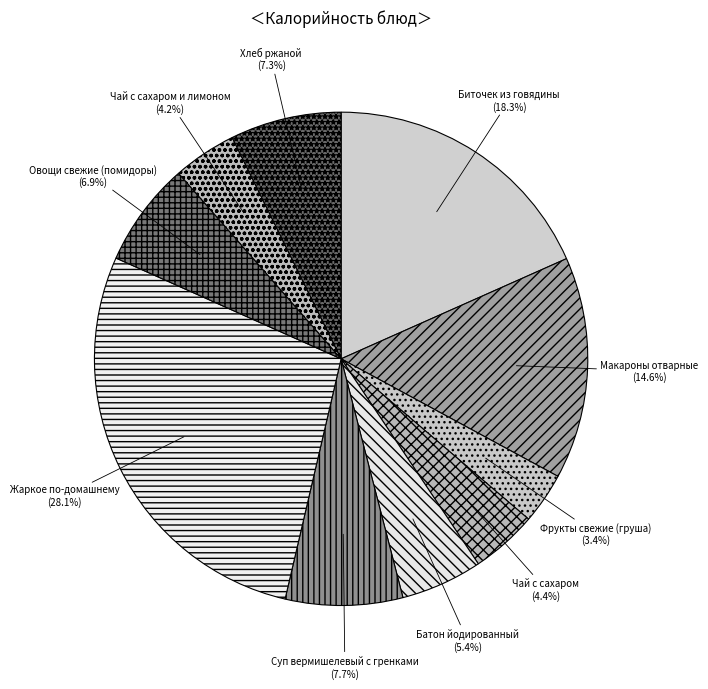

Does Овощи свежие (помидоры) represent more than half of the total?

No